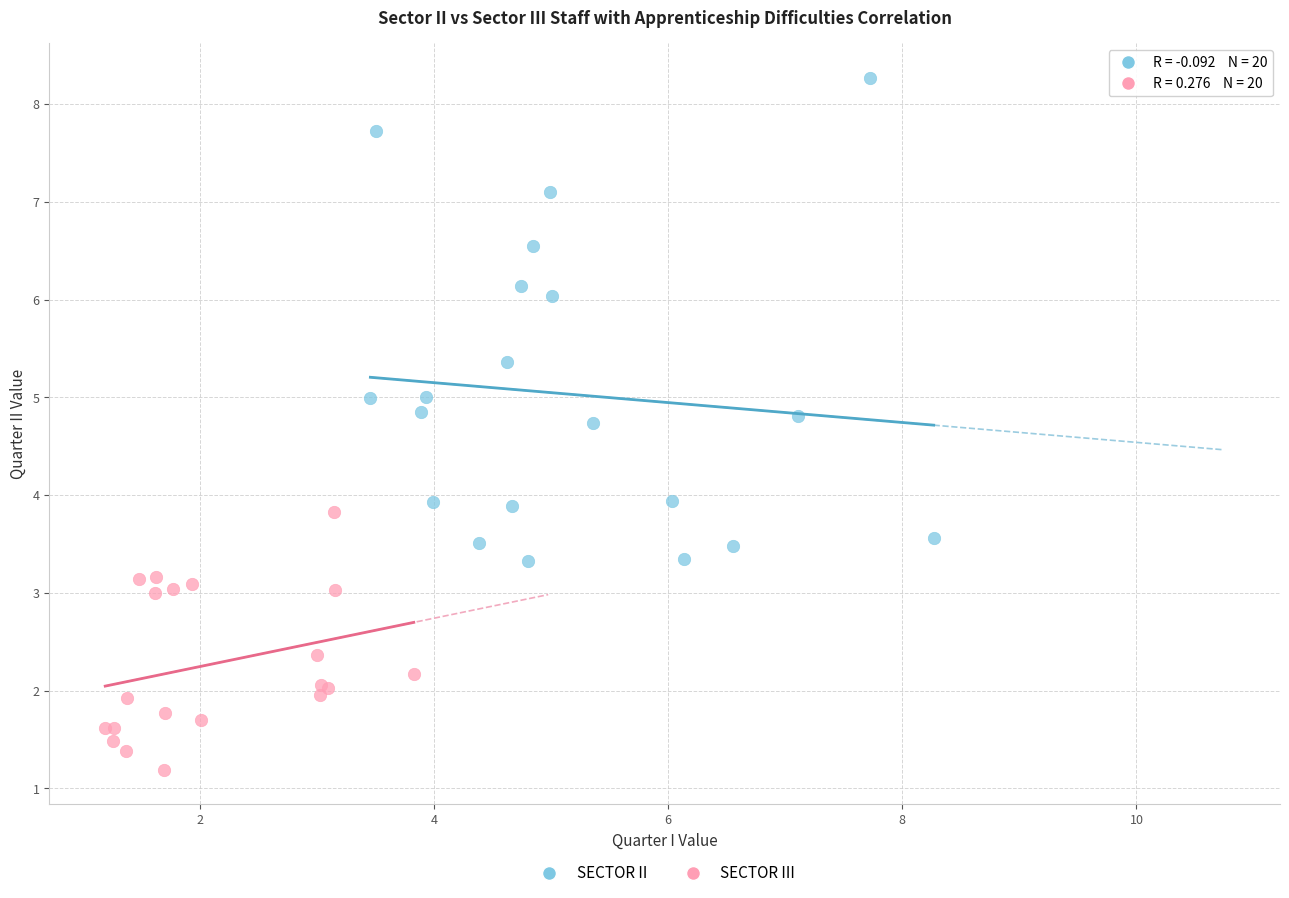

Which series reaches the minimum Y coordinate?

SECTOR III